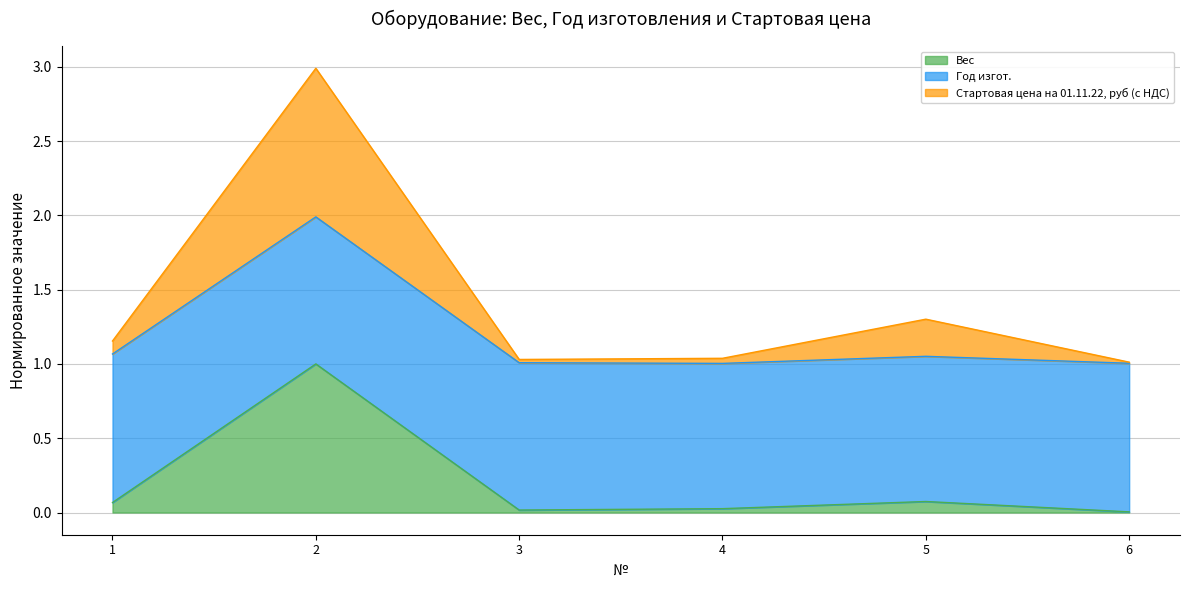

What is the value of the Вес point at the 5th from the left?

0.1